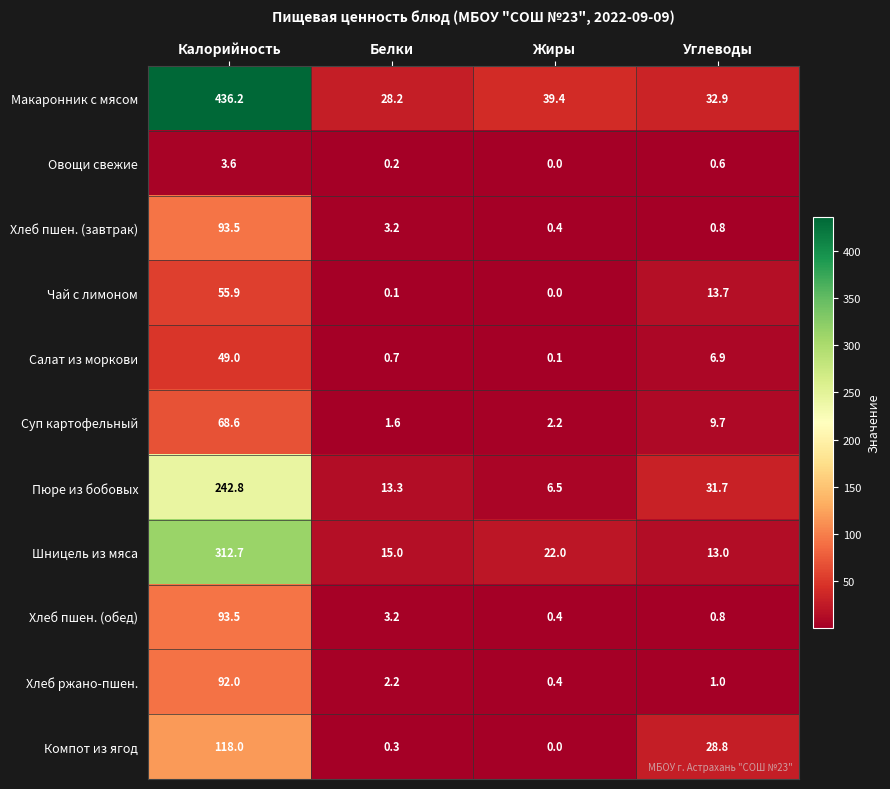

Which series has the widest spread of values?

Макаронник с мясом